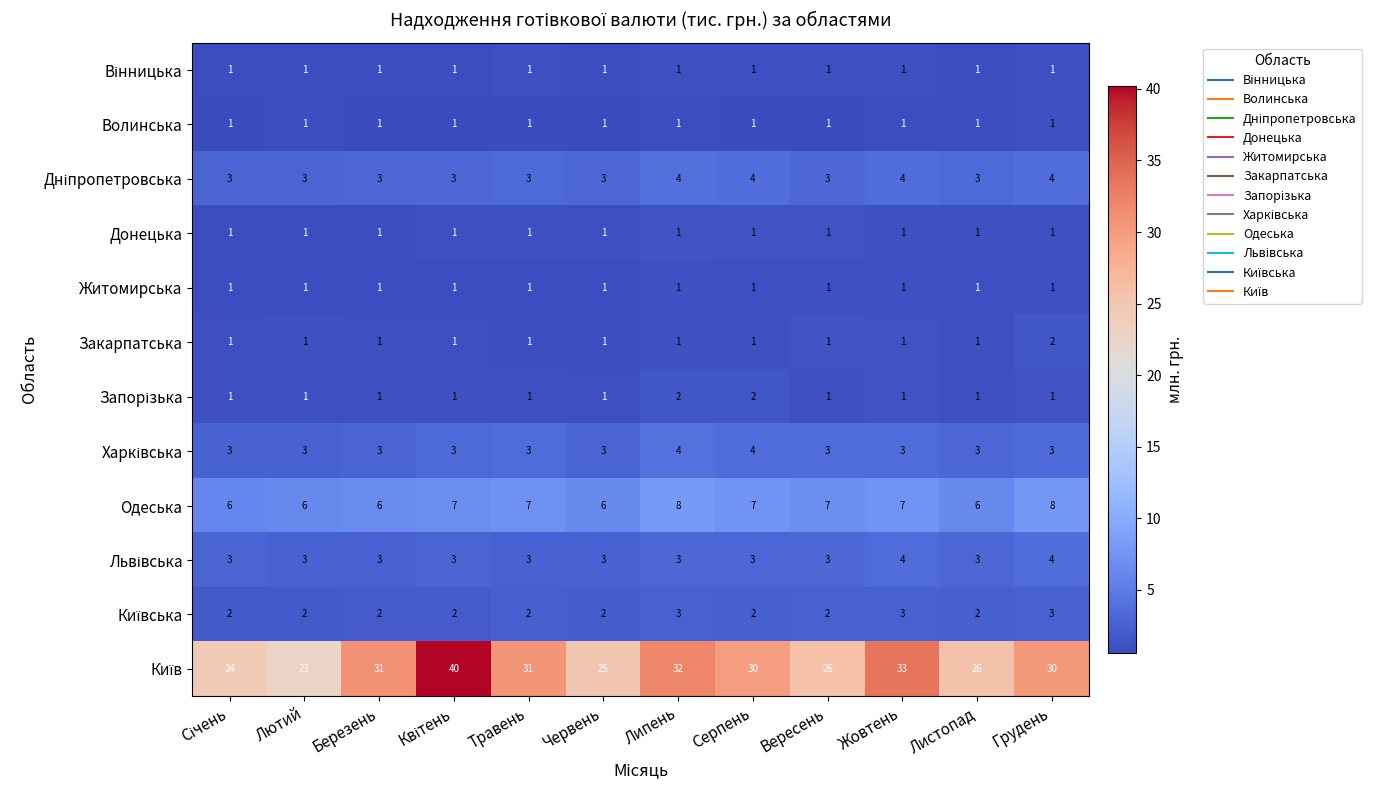

At how many categories does at least one series exceed 20?

12